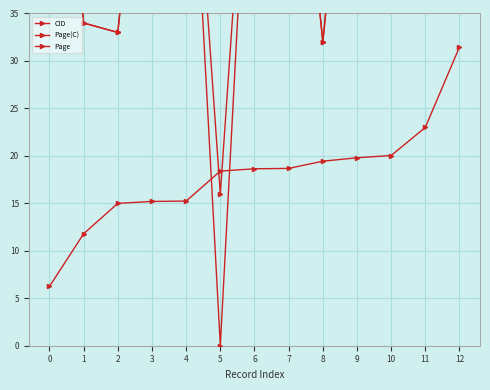

What is the difference between the maximum and minimum values in the CID series?

25.2